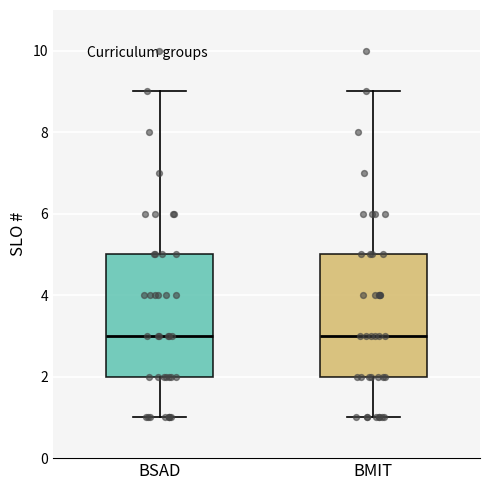

Reading left to right, read every box against the y-axis: the position of its median line, the range the box covers, and the ends of its whiskers. The values are not printed on the chart, so give them approximately, as read against the axis.

BSAD: median 3, box 2 to 5, whiskers 1 to 9
BMIT: median 3, box 2 to 5, whiskers 1 to 9